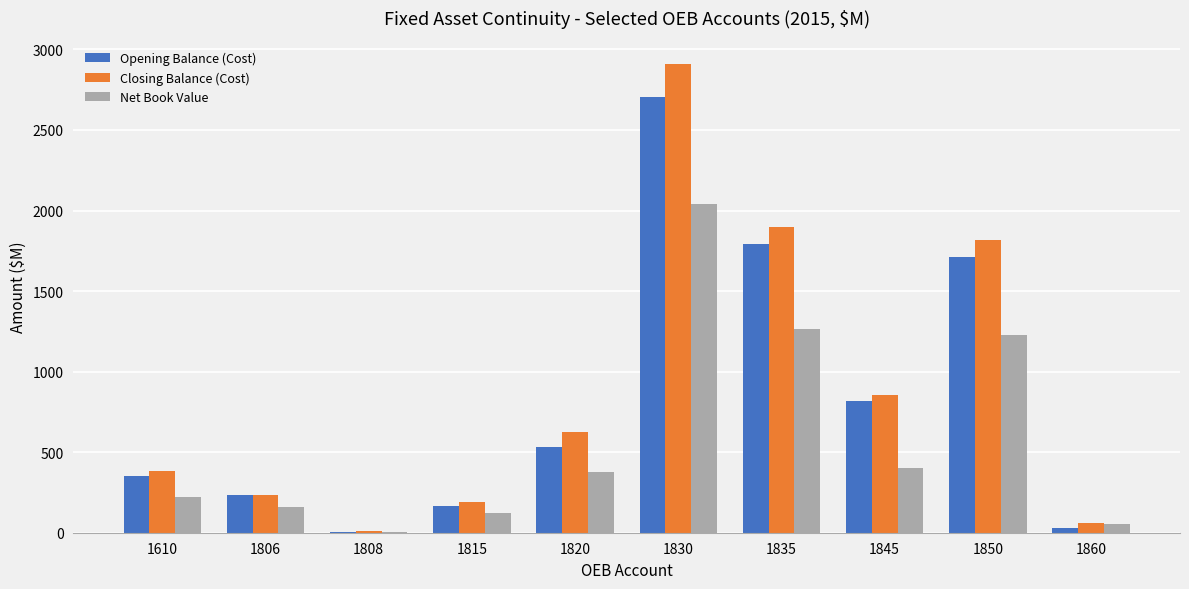

Count the number of categories in the chart.

10